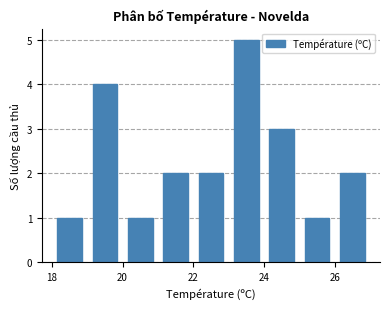

Reading right to left, extract all data points from this chart.

2	1	3	5	2	2	1	4	1